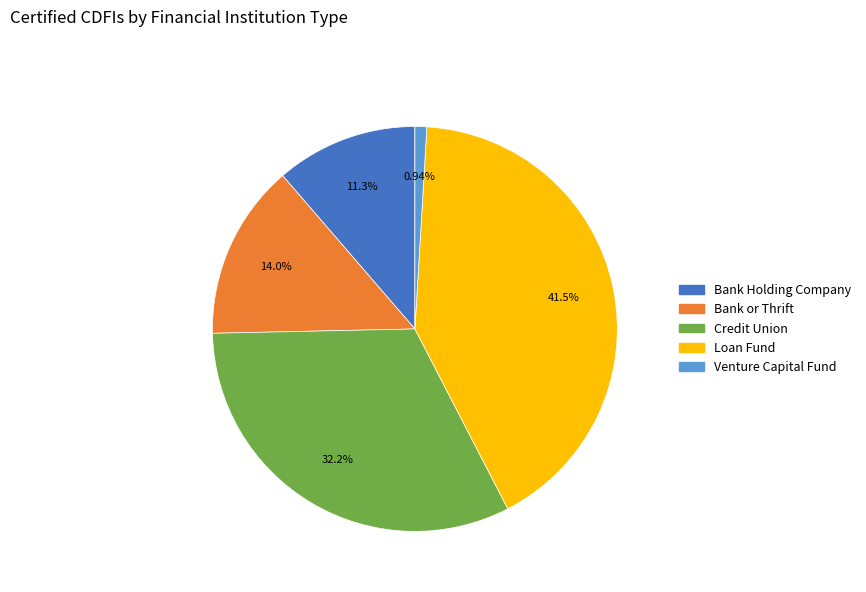

Which has a higher value, Bank or Thrift or Venture Capital Fund?

Bank or Thrift